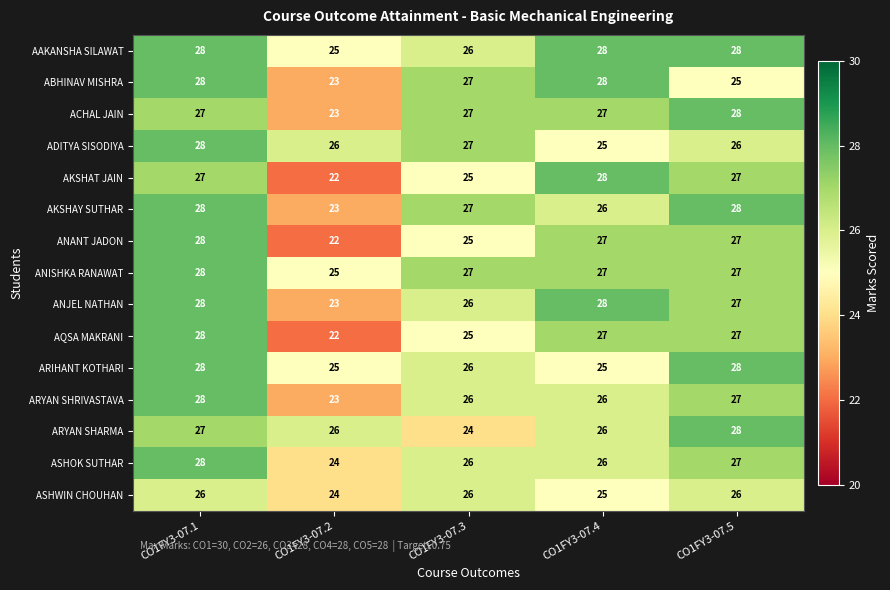

Is it true that ARYAN SHARMA equals 26 at CO1FY3-07.2?

True